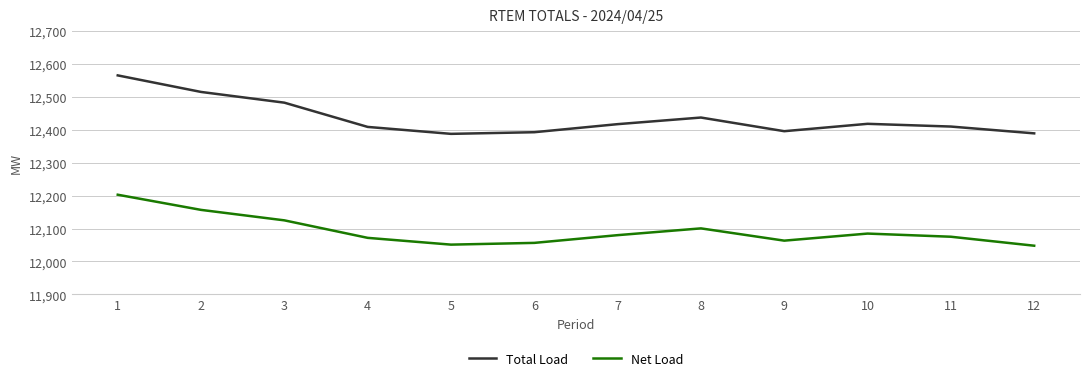

What is the maximum value for Net Load?

12202.9